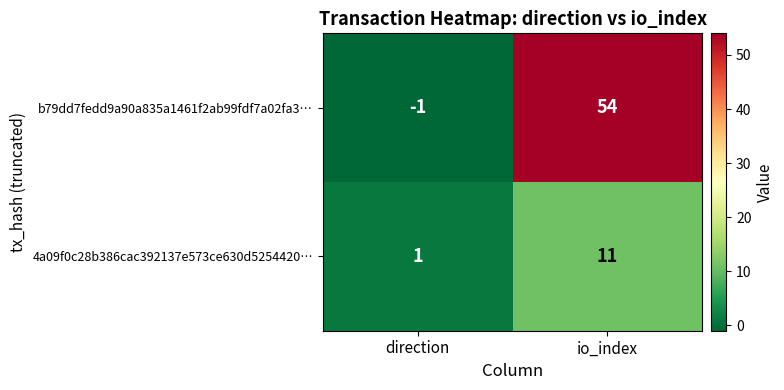

Which series has the largest total across all categories?

b79dd7fedd9a90a835a1461f2ab99fdf7a02fa3…